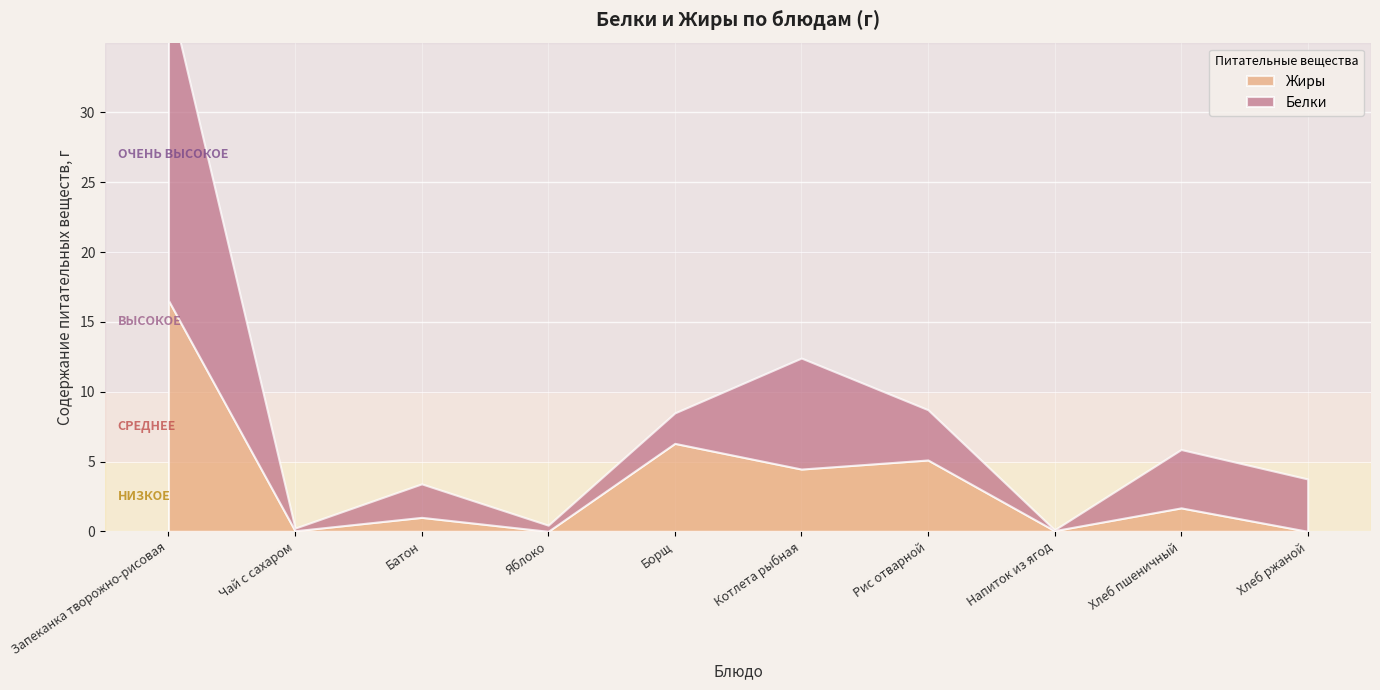

Is it true that Жиры equals 5.1 at Рис отварной?

True